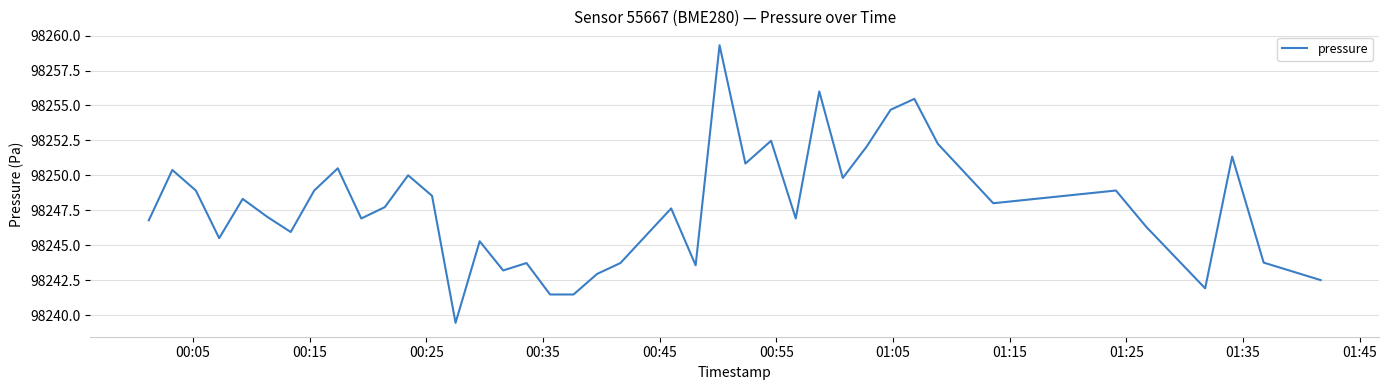

How many interior local peaks (higher than both neighbors) does the data have?

13